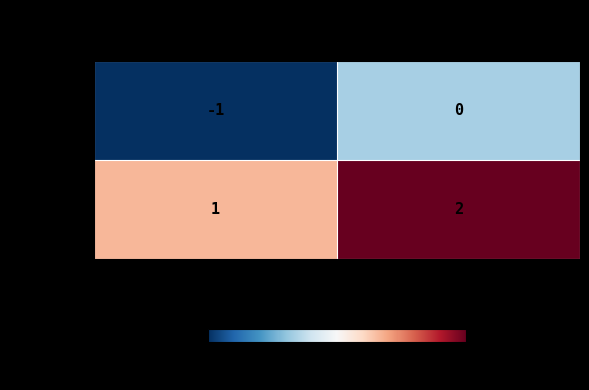

List the series in order of their overall mean, highest first.

fa0f3cbe..., 2fcb5880...